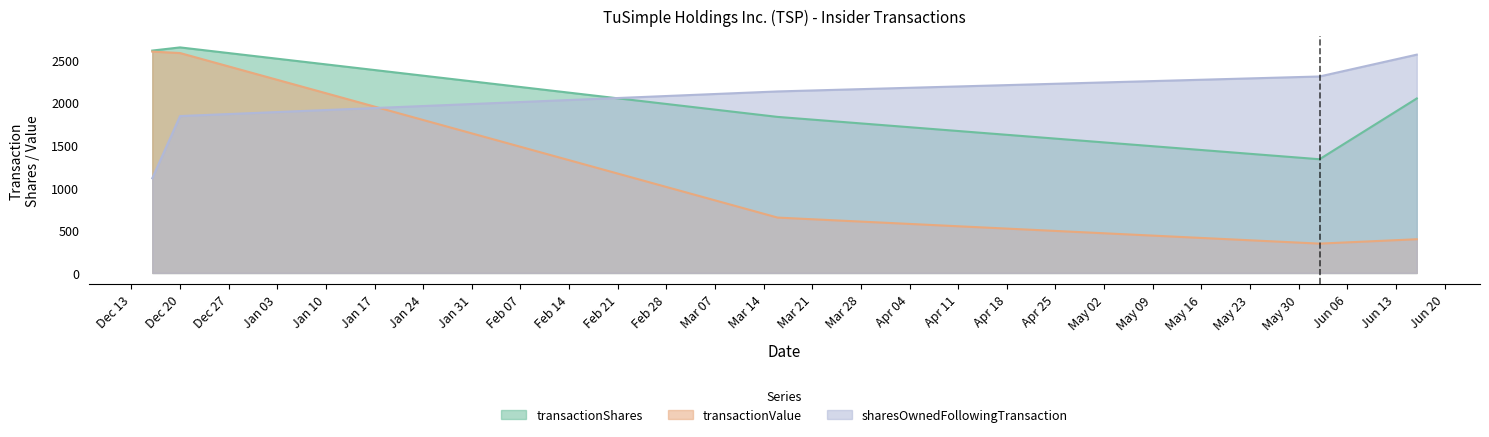

True or false: sharesOwnedFollowingTransaction and transactionValue cross at least once.

True